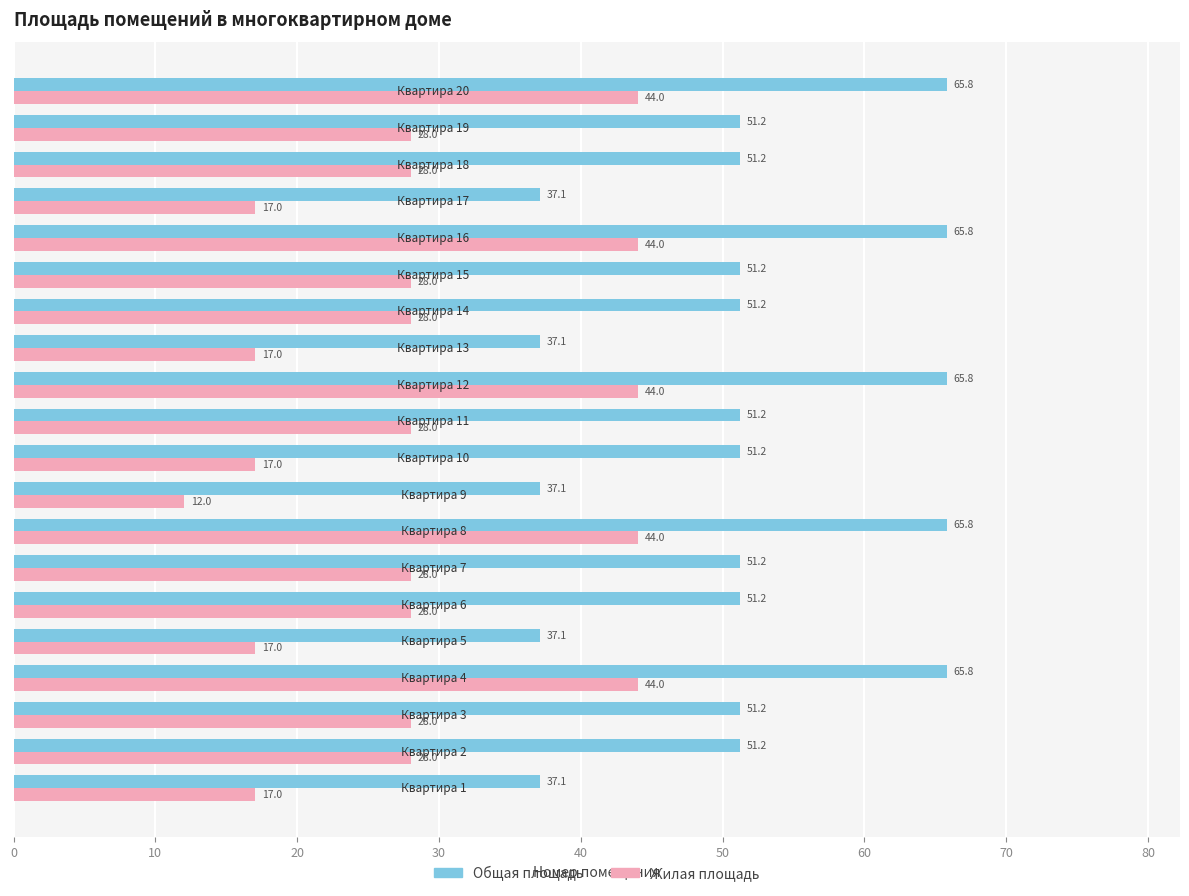

List the series in order of their peak value, lowest first.

Жилая площадь, Общая площадь